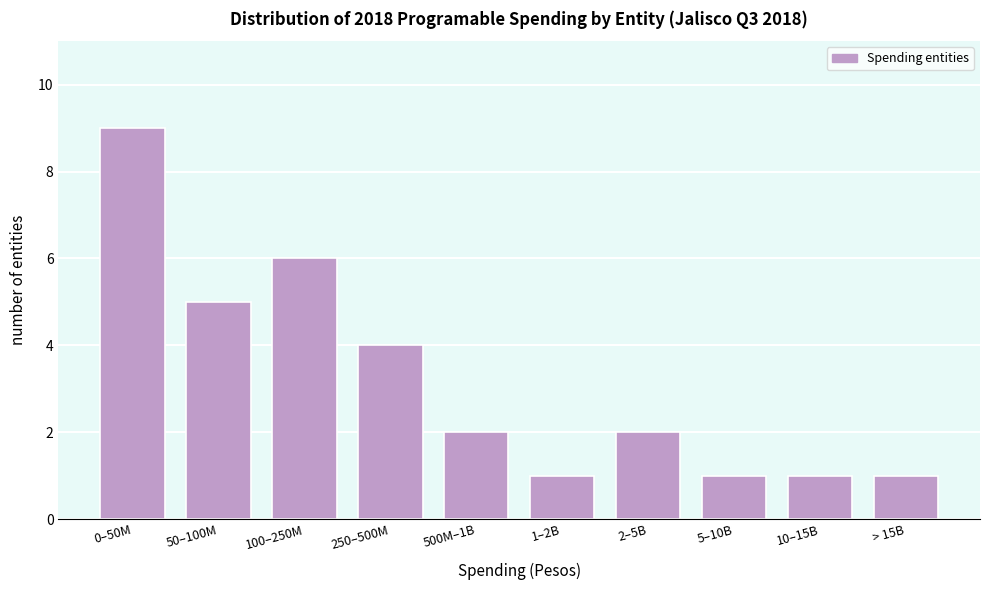

Reading left to right, what are all the values shown in this chart?

0–50M=9	50–100M=5	100–250M=6	250–500M=4	500M–1B=2	1–2B=1	2–5B=2	5–10B=1	10–15B=1	> 15B=1